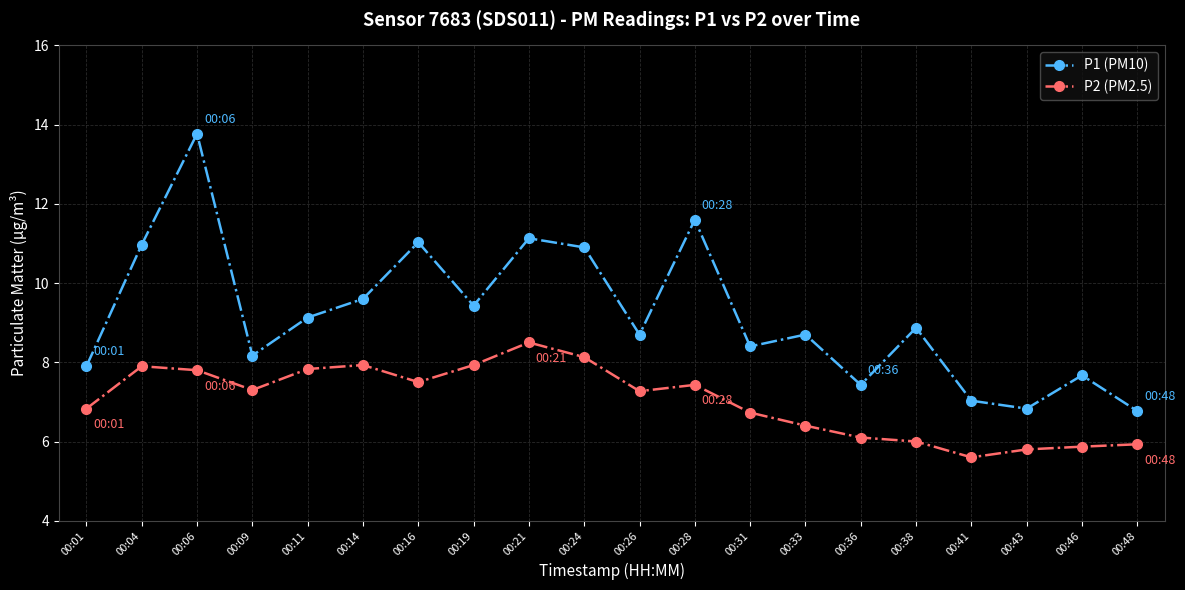

List the series in order of their peak value, highest first.

P1 (PM10), P2 (PM2.5)